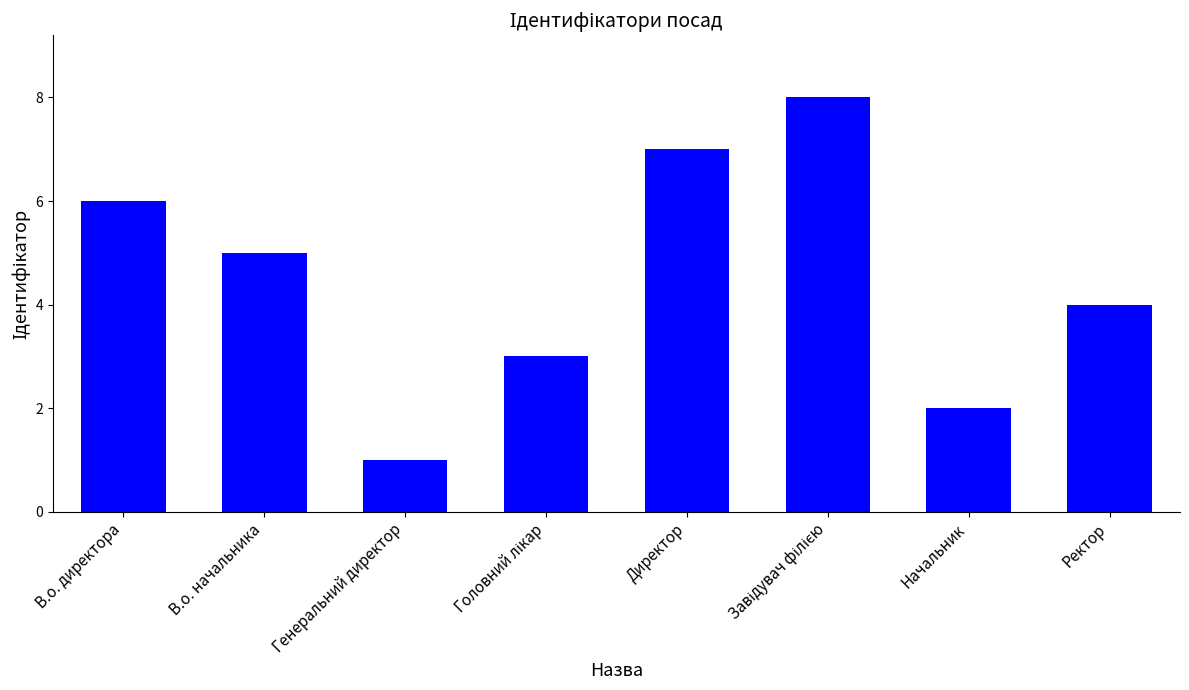

How many bars are there in total?

8